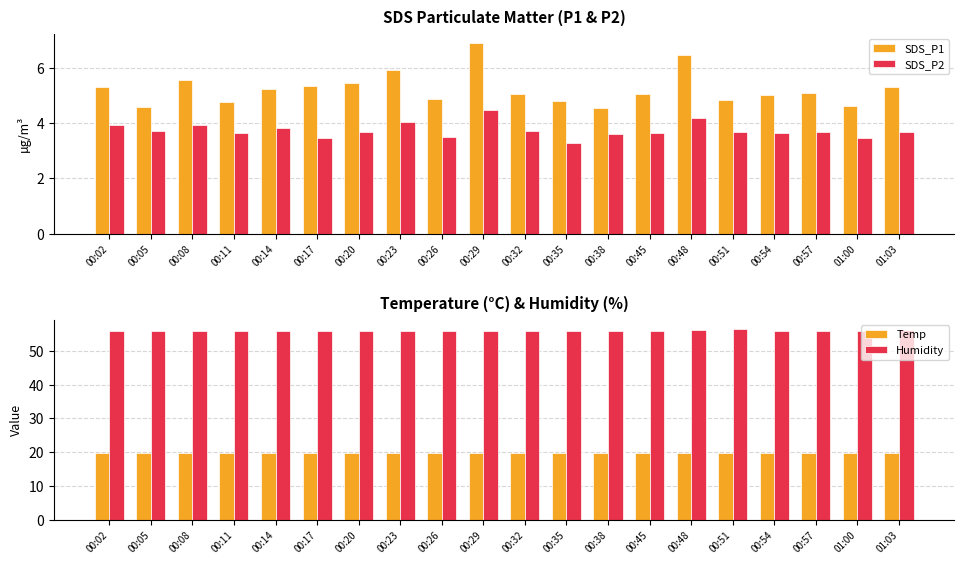

Which has a higher value, 00:29 or 00:45?

00:29